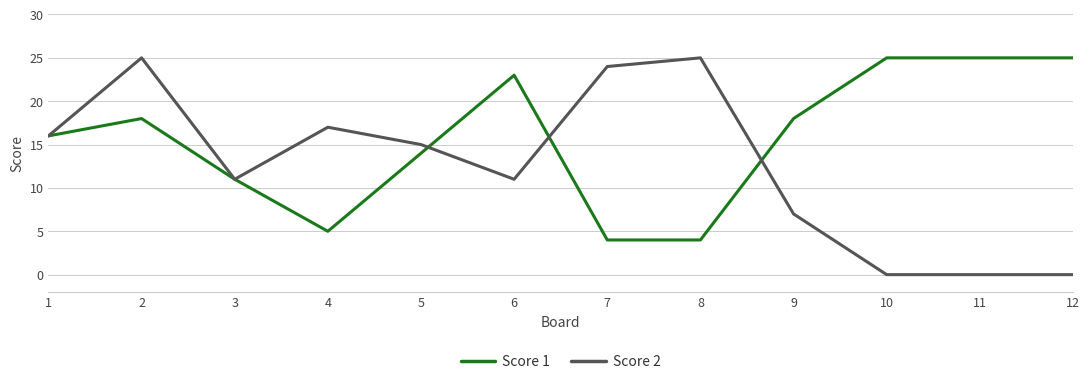

What is the difference between the highest and lowest values at 6?

12